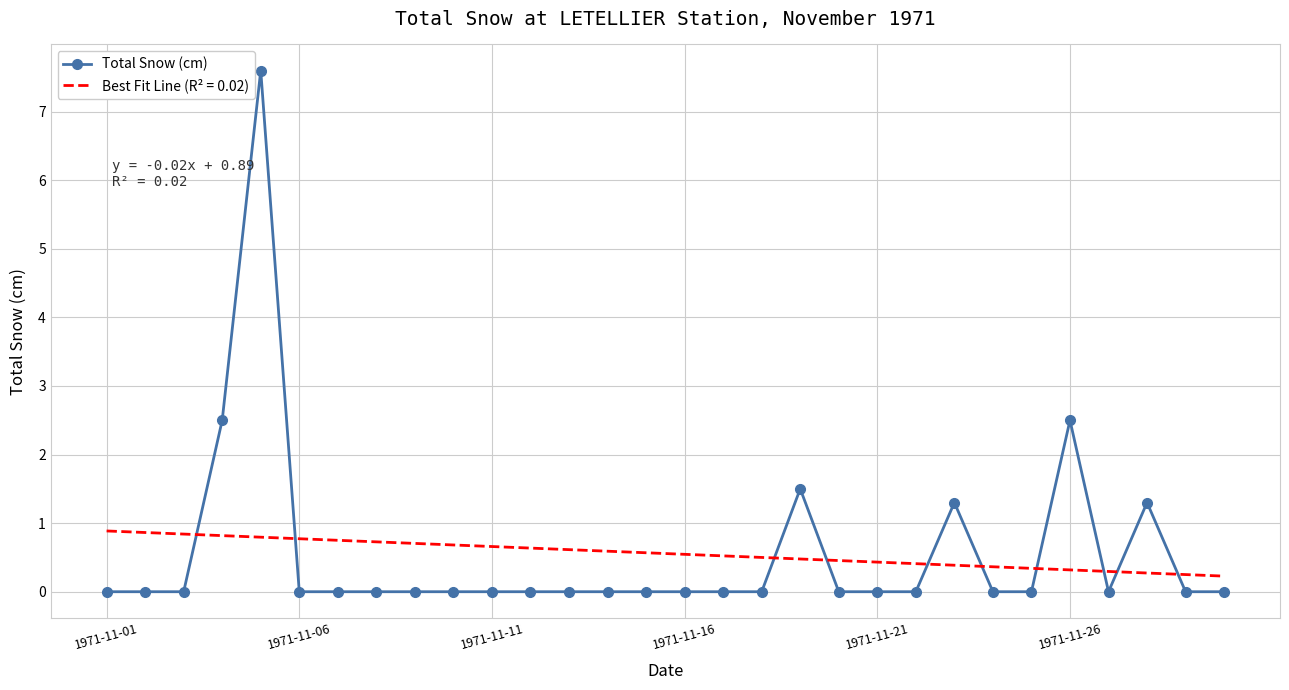

Rank the series by their maximum value, from highest to lowest.

Total Snow (cm), Best Fit Line (R² = 0.02)